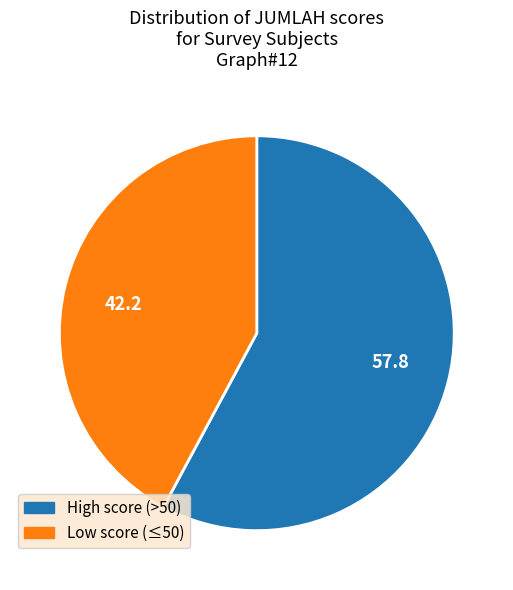

True or false: 57.8 accounts for 58% of the total.

True